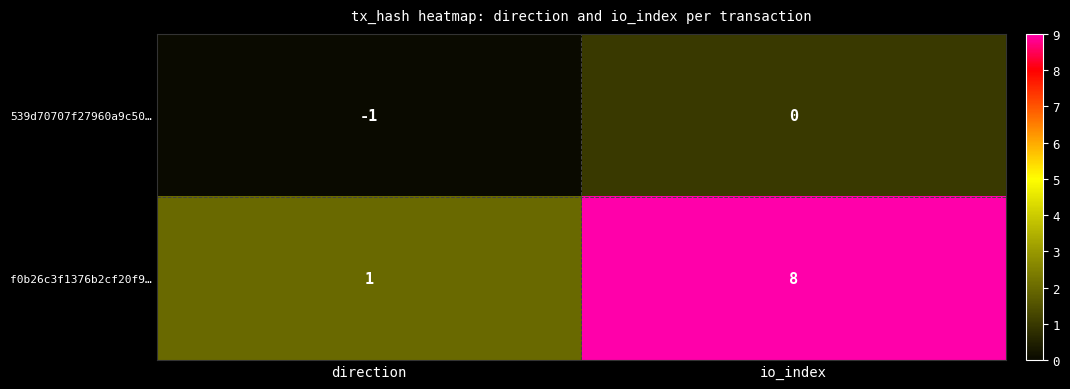

What is the maximum value shown in the chart?

8